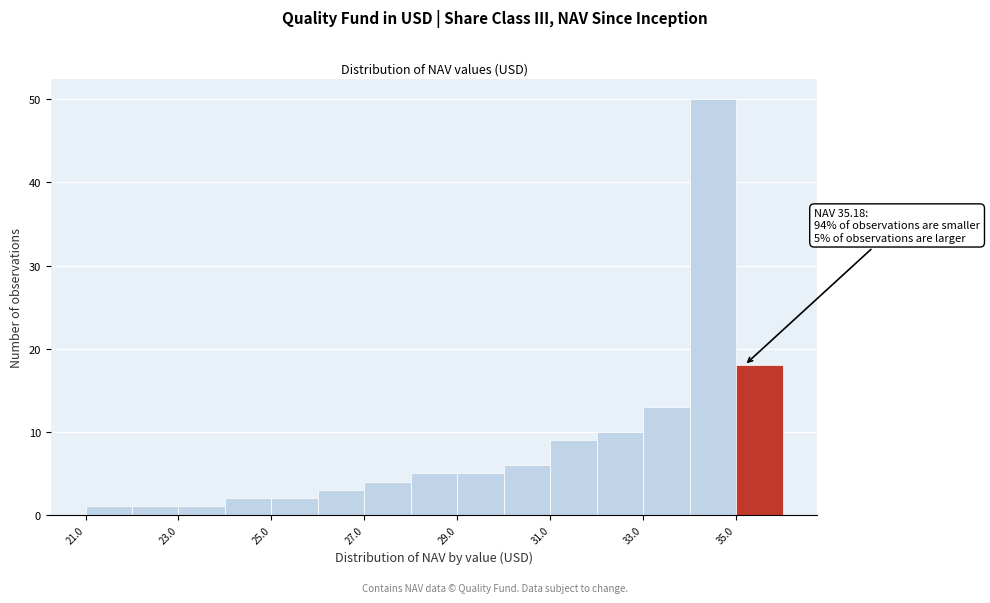

Which range on the x-axis has the tallest bar?

34 to 35